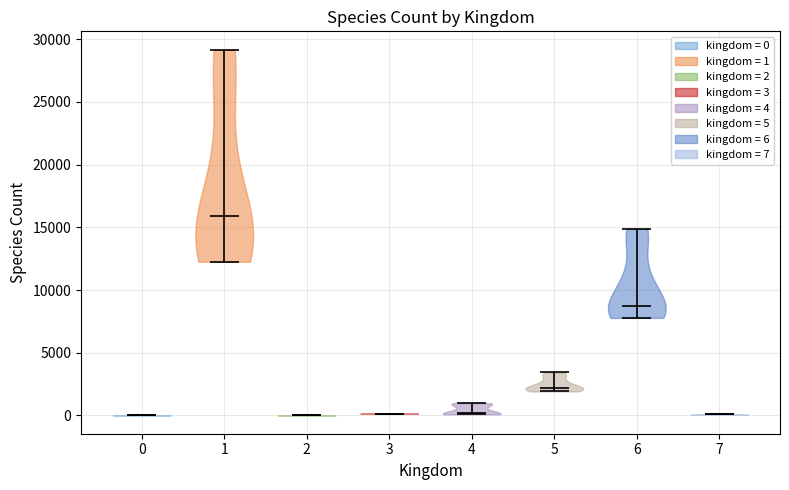

Reading left to right, read every violin against the y-axis: where its median line is, and the lowest and highest points it reaches. The values are not printed on the chart, so give them approximately, as read against the axis.

0: median line 0, lowest point 0, highest point 0
1: median line 16000, lowest point 12500, highest point 29000
2: median line 0, lowest point 0, highest point 0
3: median line 0, lowest point 0, highest point 0
4: median line 0, lowest point 0, highest point 1000
5: median line 2000, lowest point 2000, highest point 3500
6: median line 8500, lowest point 8000, highest point 15000
7: median line 0, lowest point 0, highest point 0